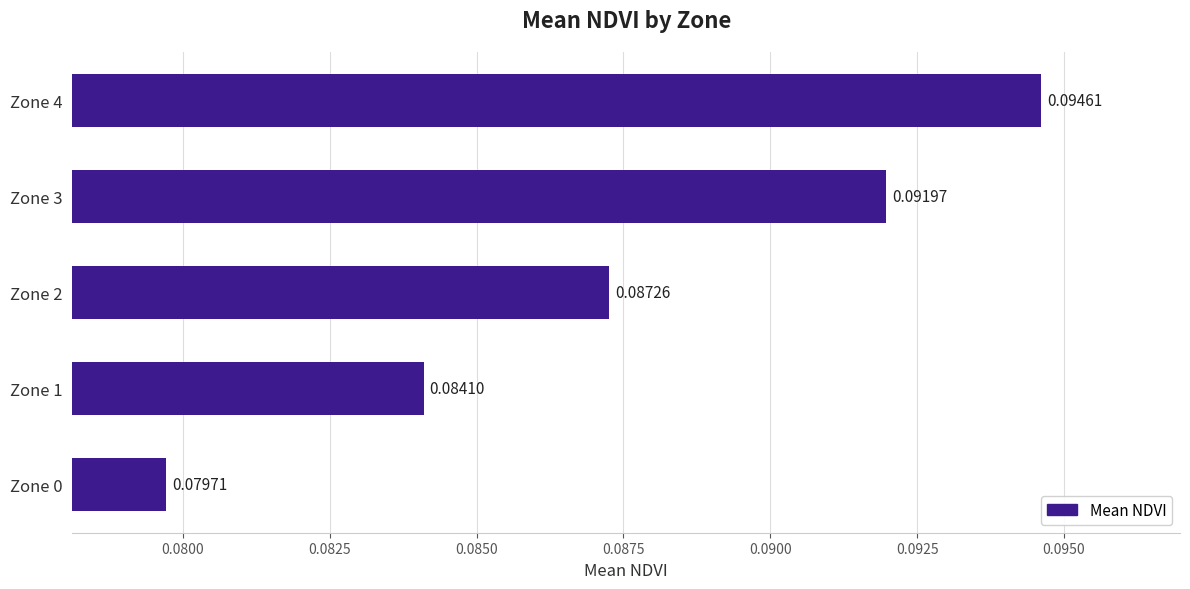

How many values are between 0 and 1?

5